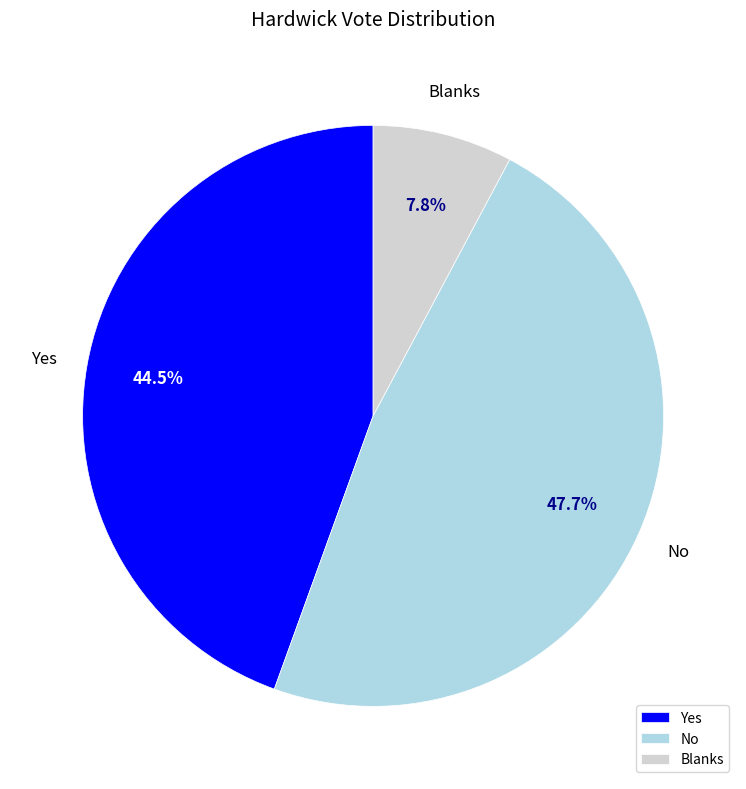

To the nearest percent, what is the combined percentage of Blanks and Yes?

52%